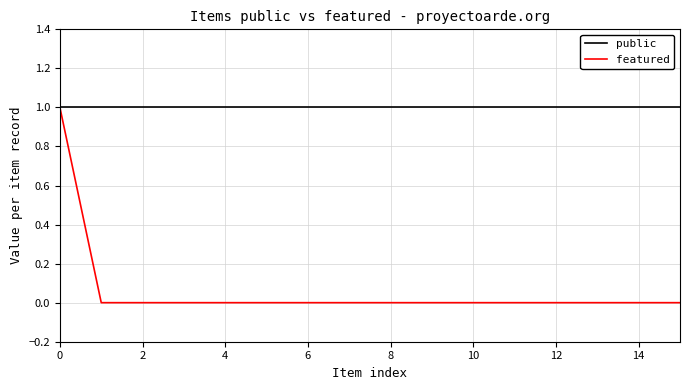

What is the greatest value displayed?

1